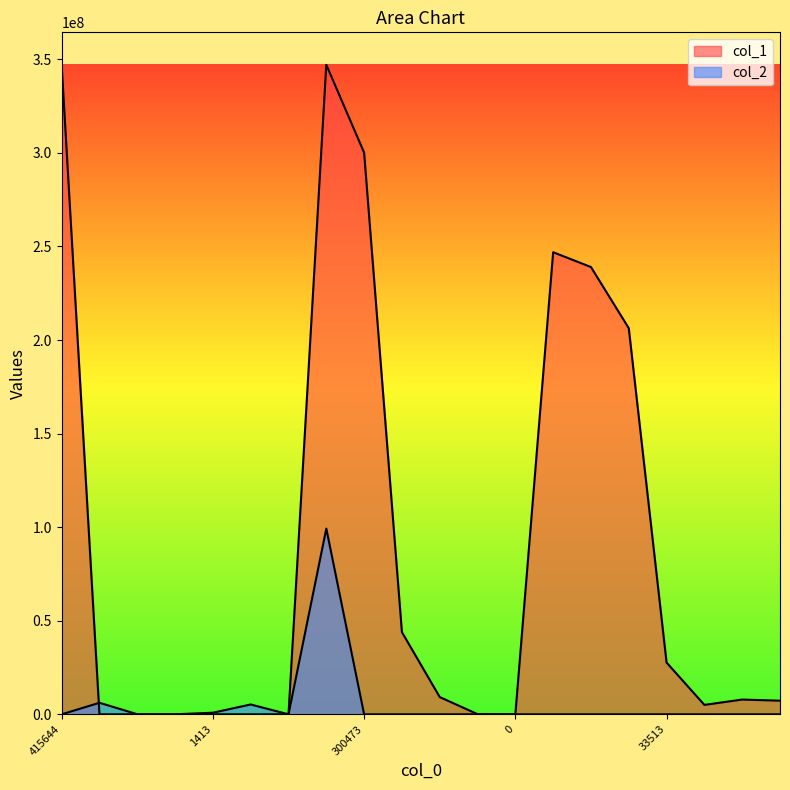

True or false: col_1 has more than 2 points higher than both neighbors.

True